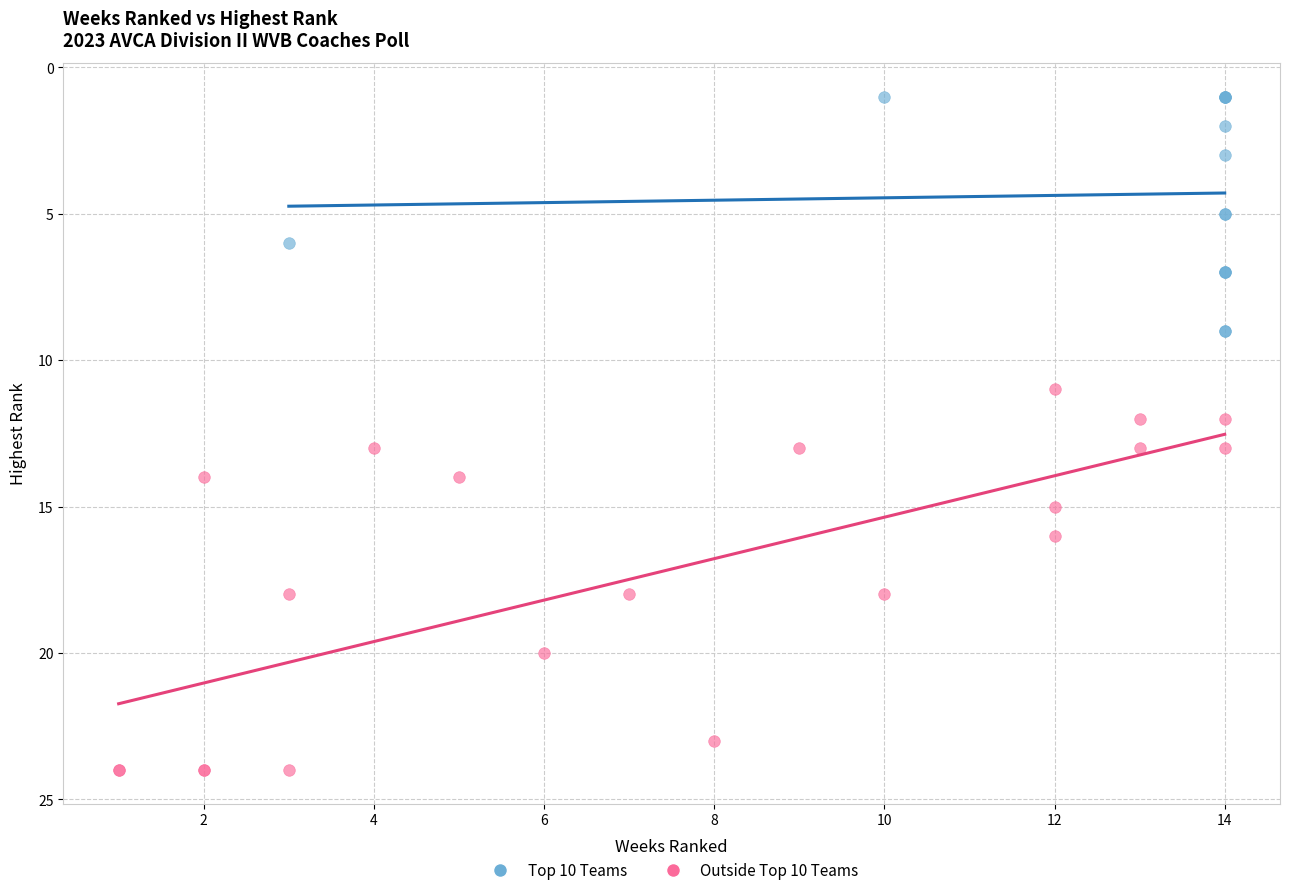

Which series reaches the maximum Y coordinate?

Outside Top 10 Teams